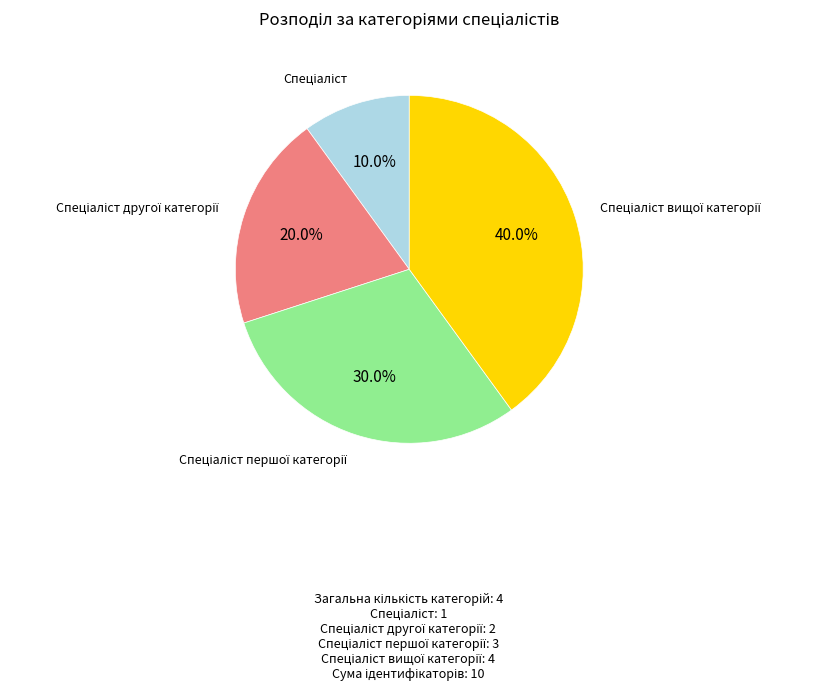

Is there a majority slice in this chart?

No